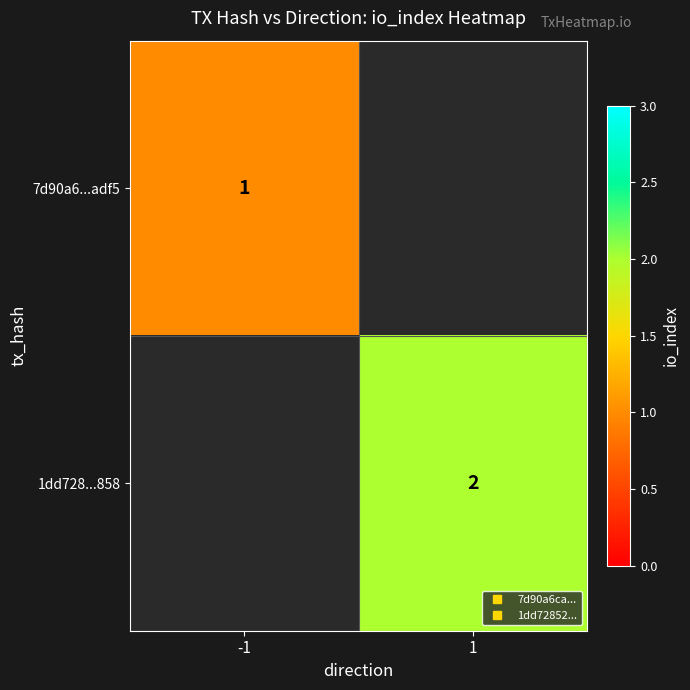

List the labels in order of 1dd728...858 value, smallest first.

-1, 1